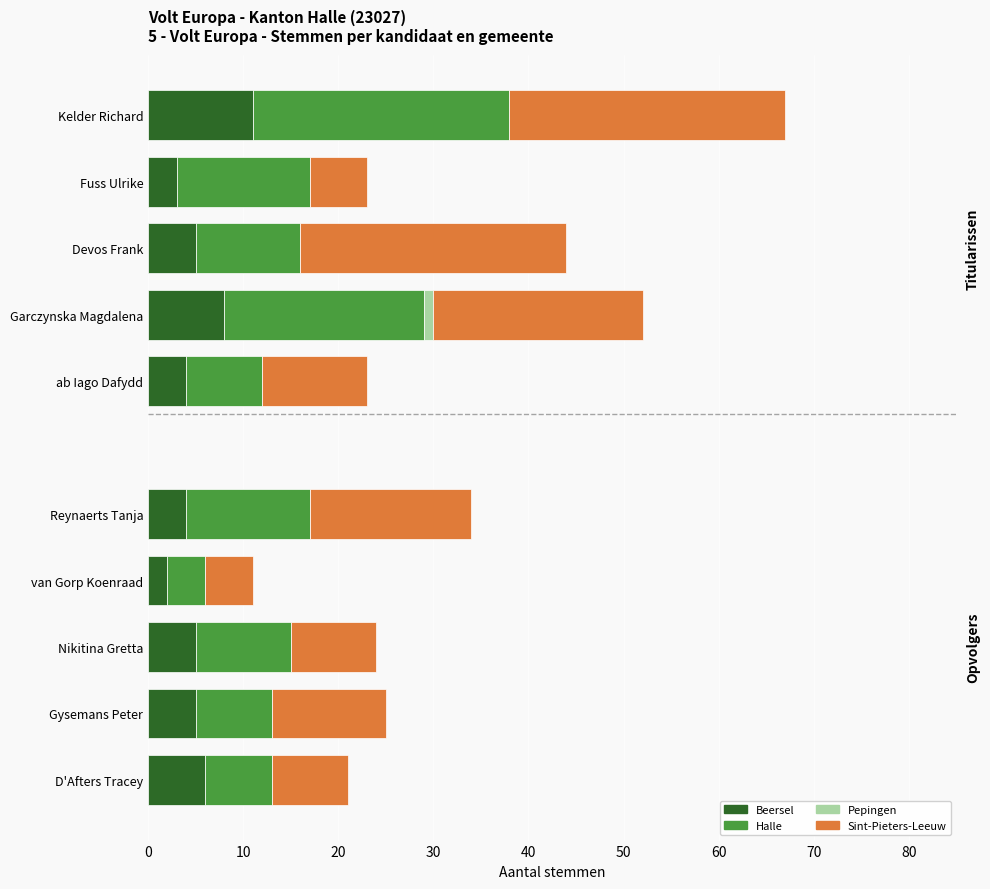

The Beersel series shows 4 at ab Iago Dafydd. True or false?

True